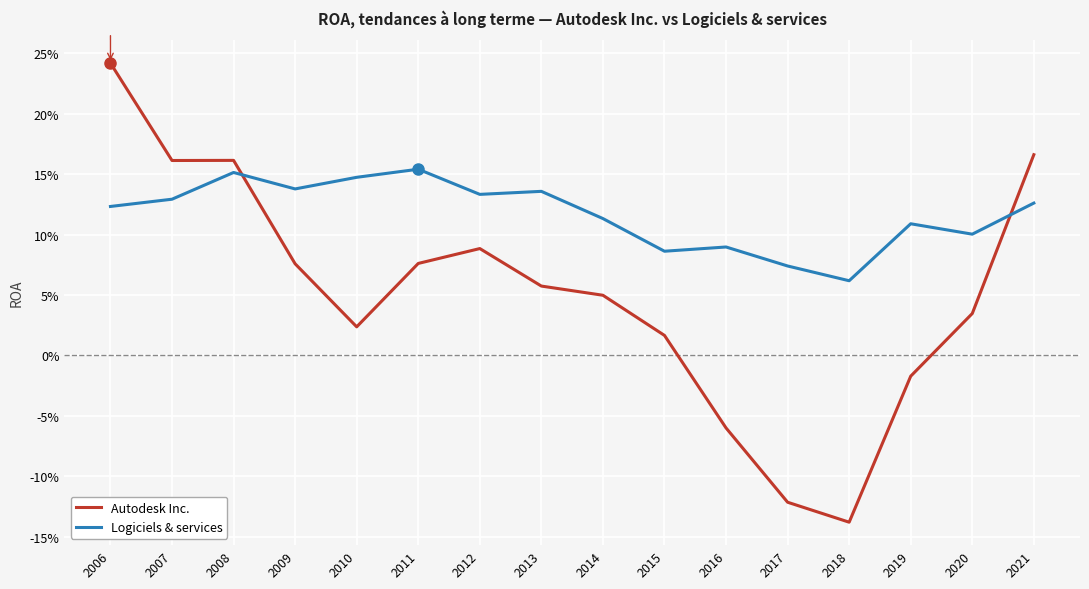

What are all the series names shown in the legend?

Autodesk Inc., Logiciels & services